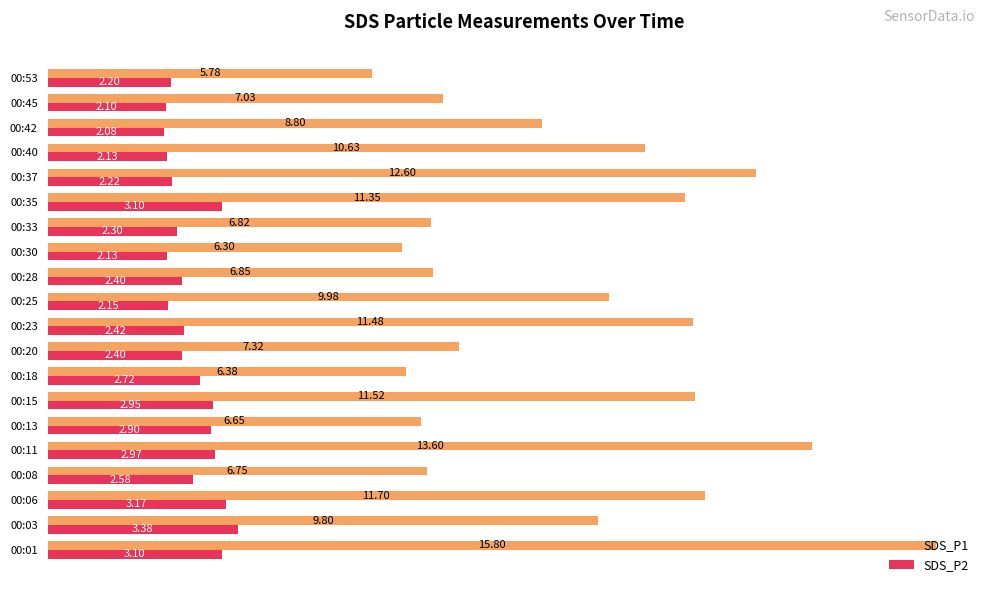

List the series in order of their overall mean, lowest first.

SDS_P2, SDS_P1